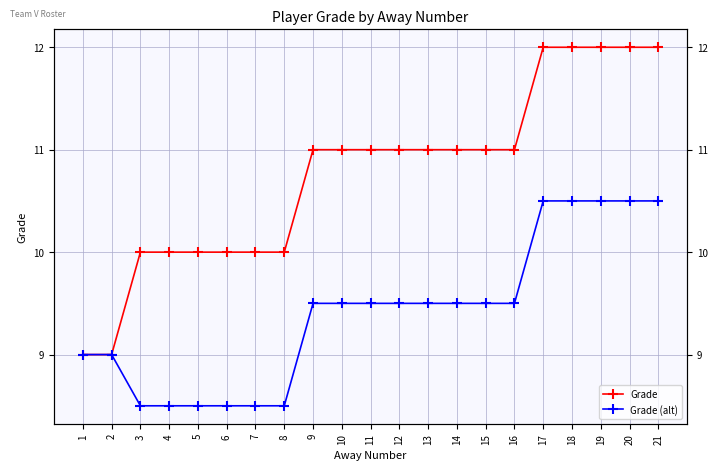

What is the value of the Grade (alt) point at the 2nd from the left?

9.0